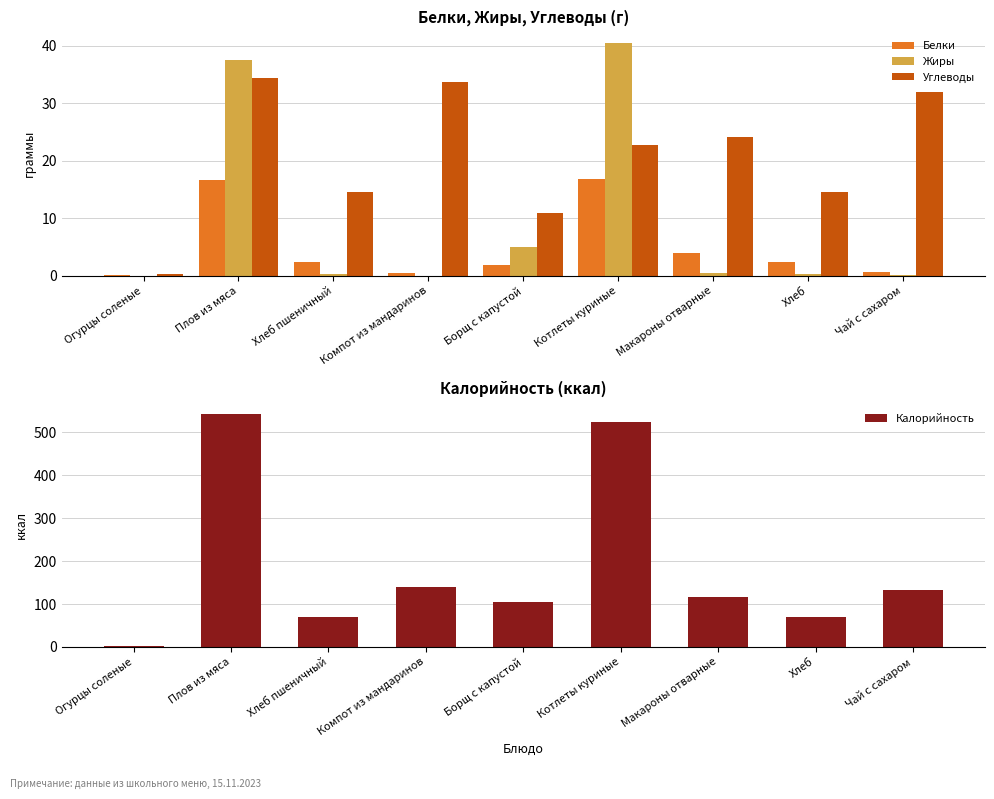

Where is Углеводы nearest to the value 17?

Хлеб пшеничный